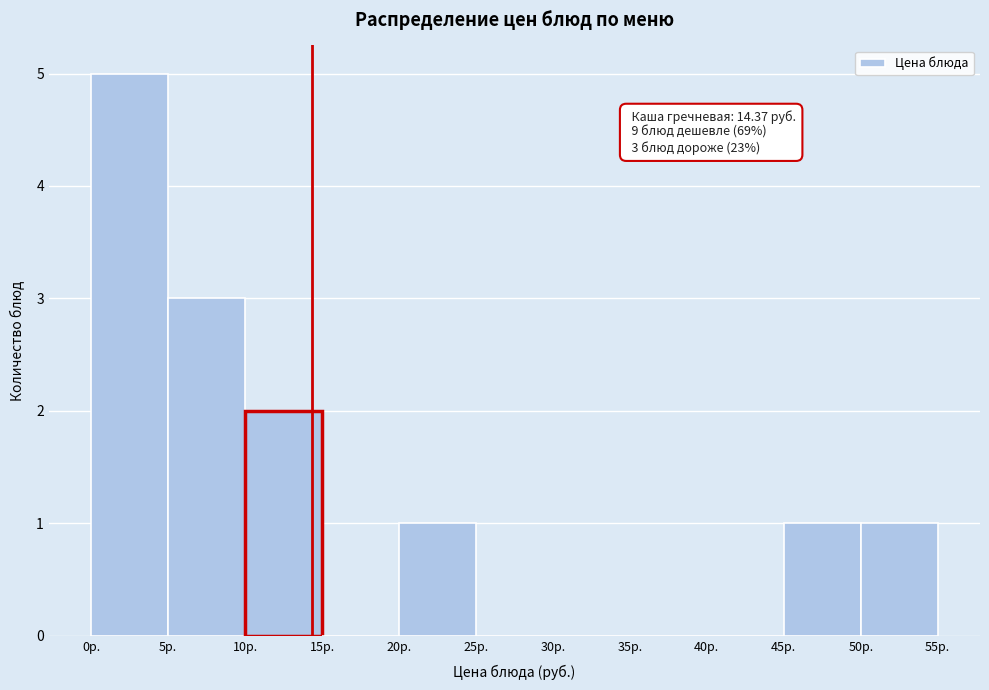

Which range on the x-axis has the tallest bar?

0 to 5